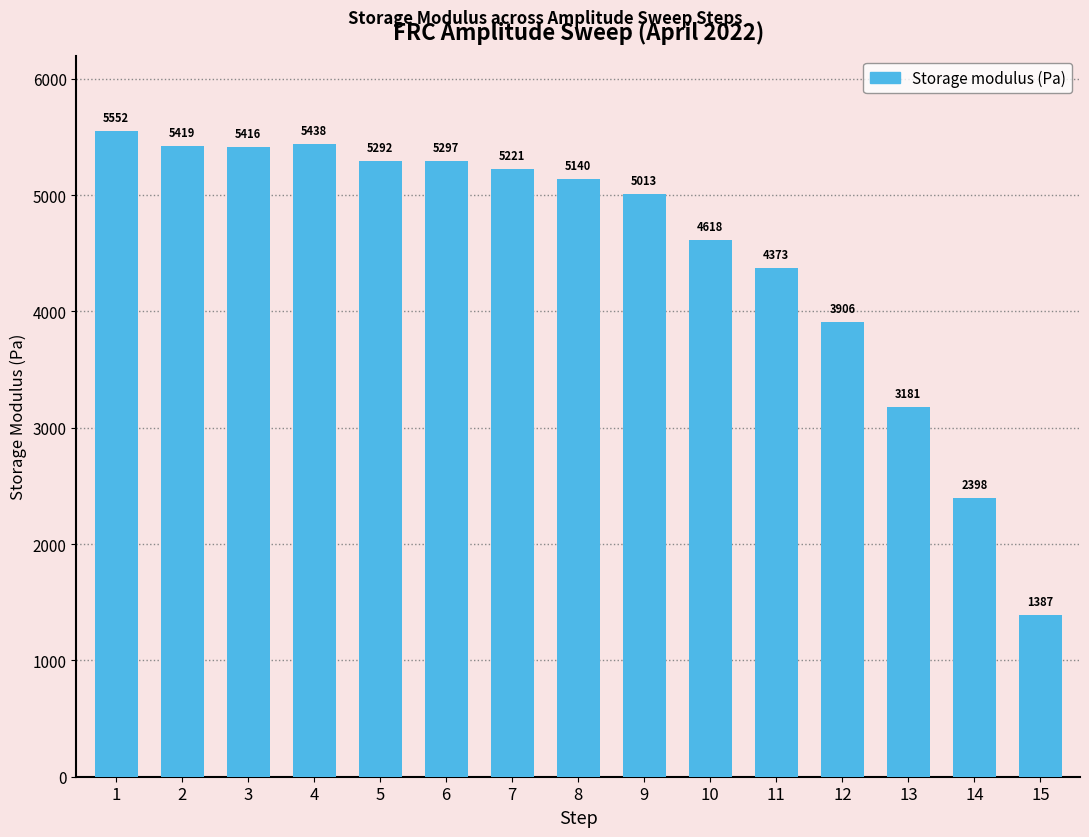

Which label corresponds to the smallest value in the chart?

15